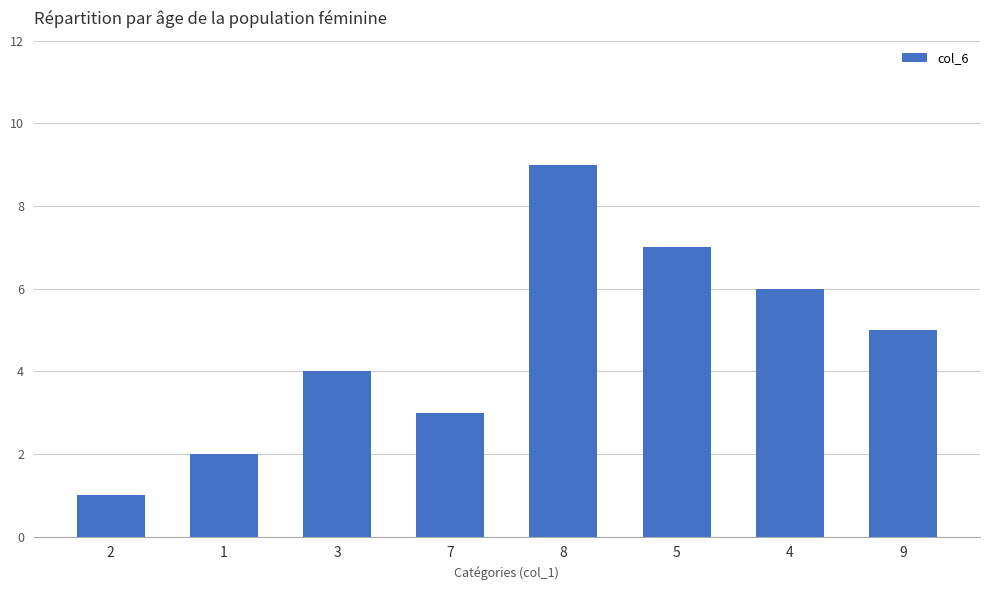

Approximately how many times larger is the value at 1 compared to 5?

0.3